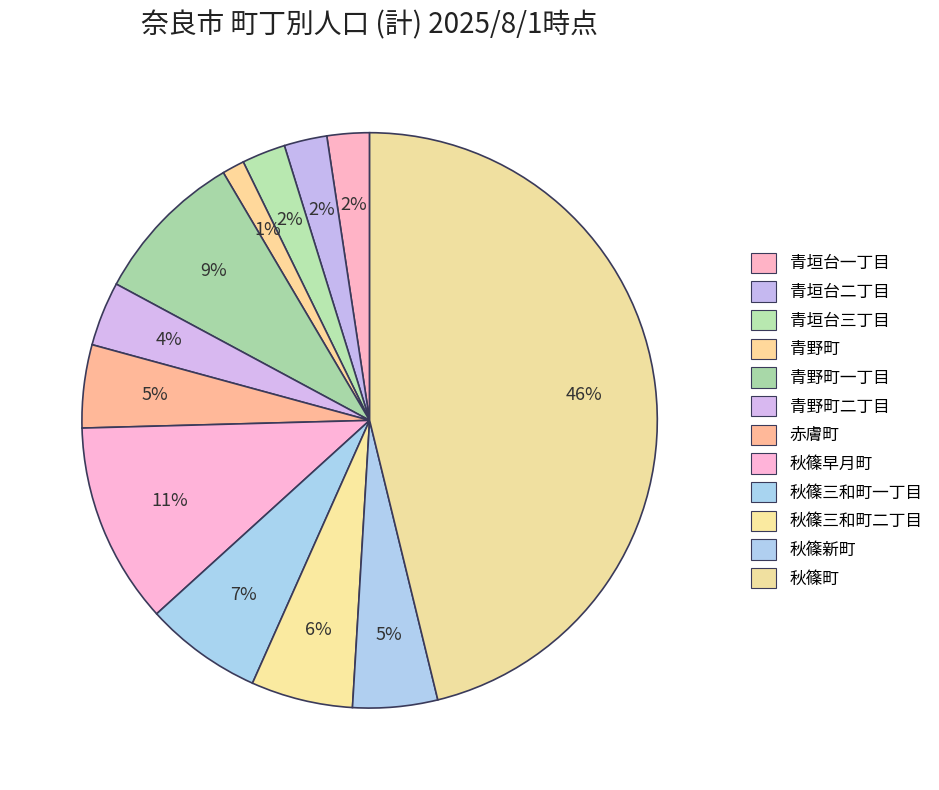

Count the number of slices in the pie.

12